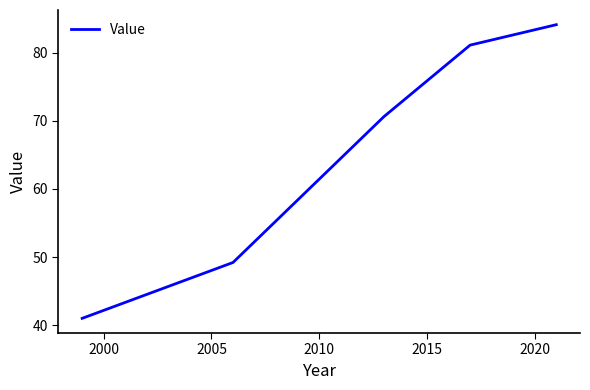

What is the sum of all values?

326.0